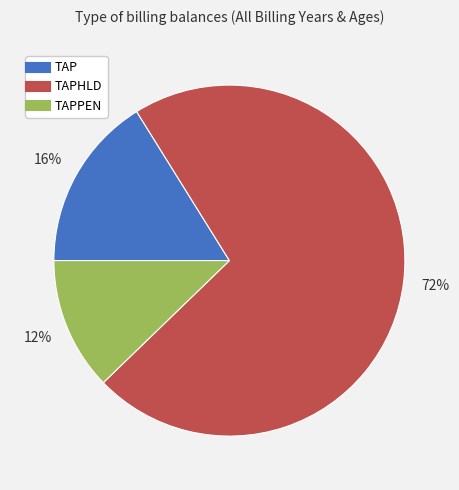

To the nearest percent, what is the average slice percentage?

33%